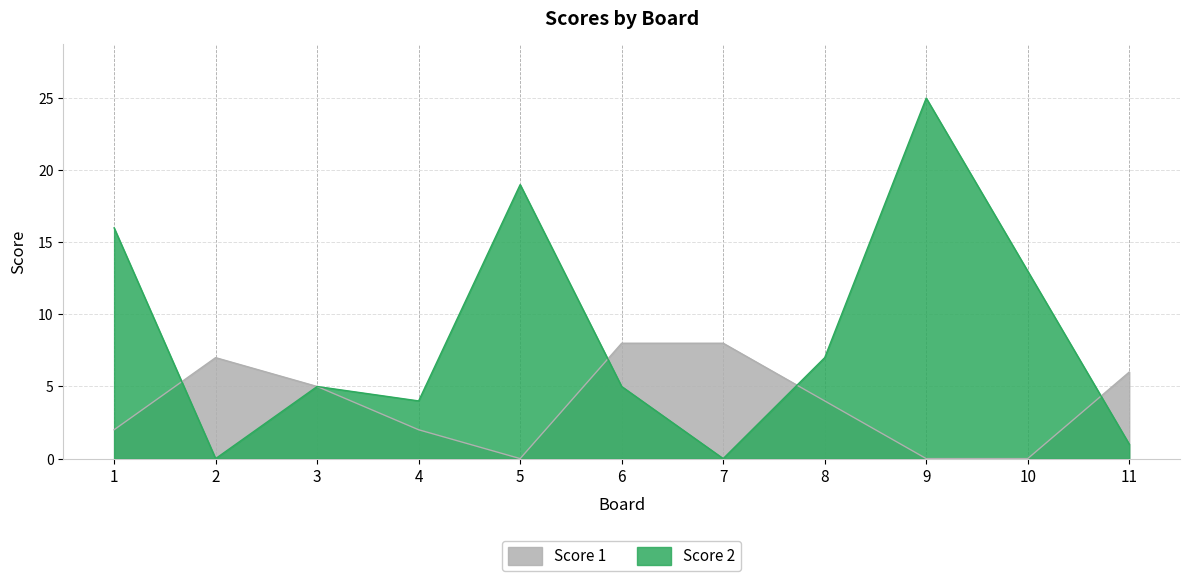

At how many categories does at least one series exceed 14?

3